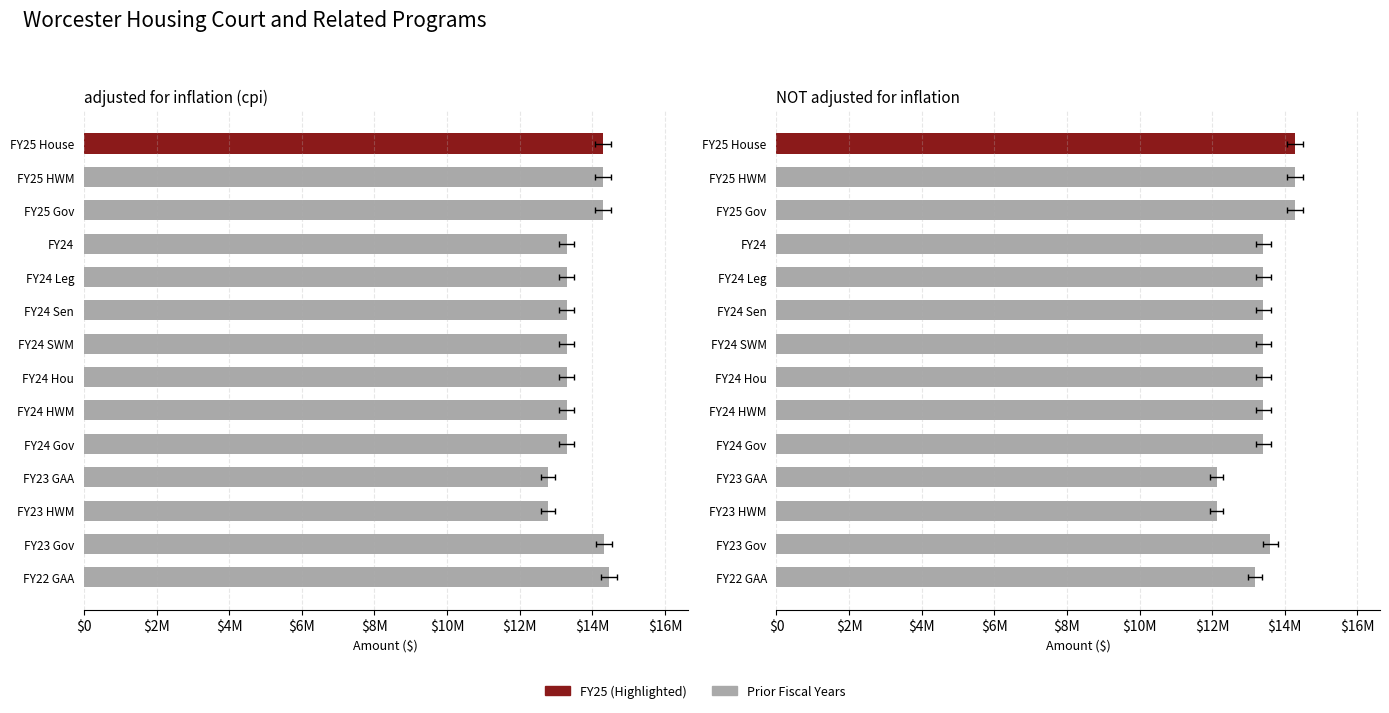

What is the sum of the NOT adjusted for inflation values at $14M and $10M?

26826348